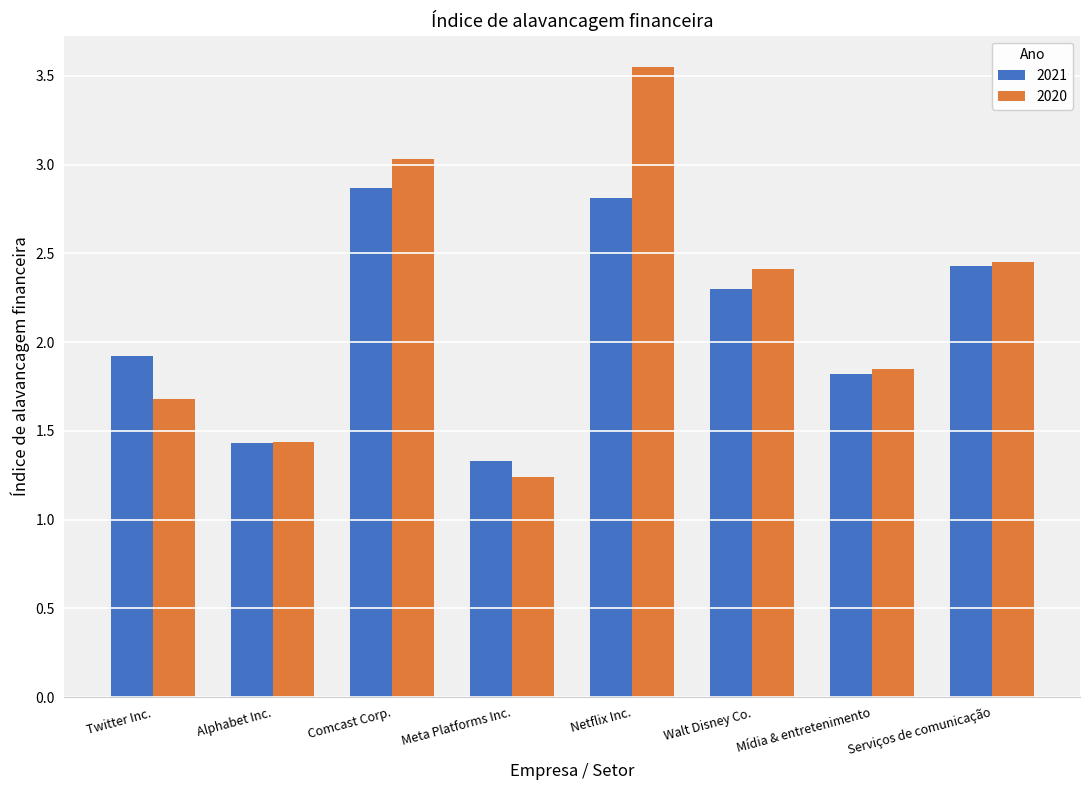

How many data points does each series have?

8